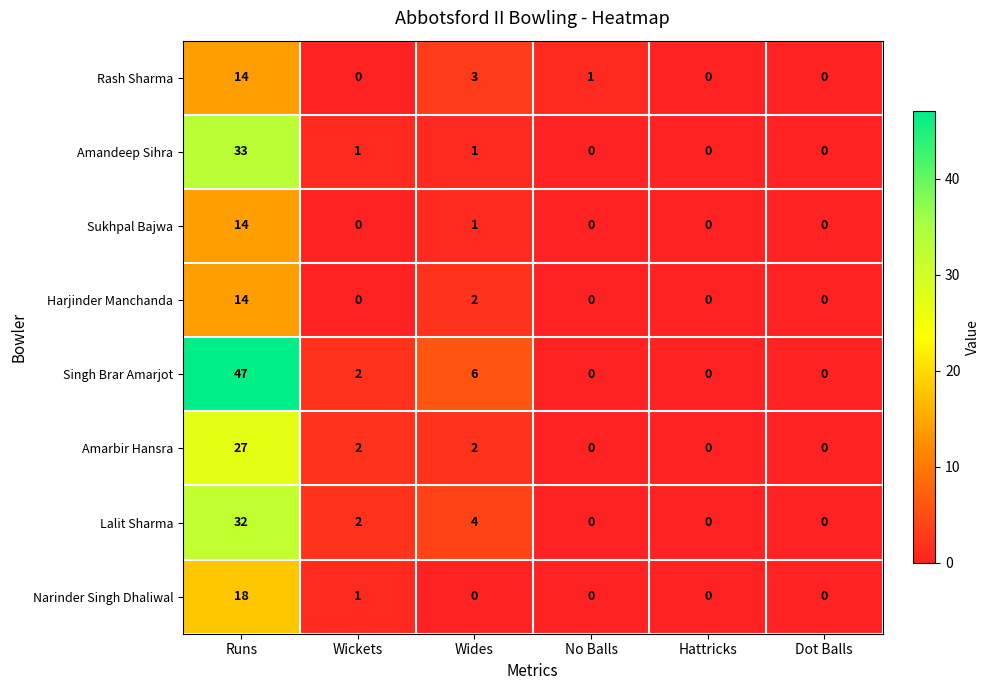

How many Harjinder Manchanda values are between 0 and 2?

5